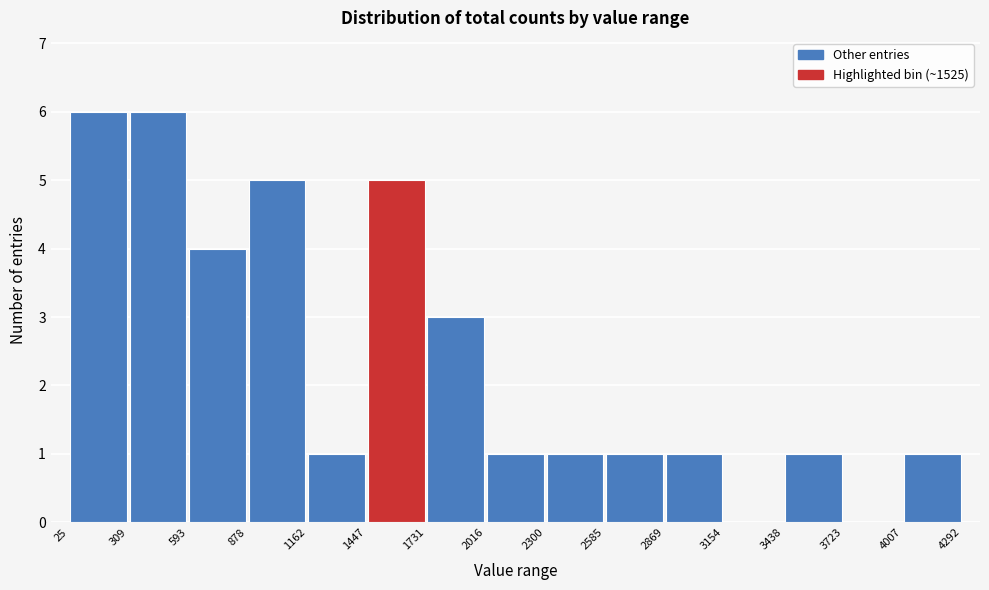

Reading left to right, transcribe this chart: for each bar, give the range it covers on the x-axis and its height. The values are not printed on the chart, so give them approximately, as read against the axis.

25 to 309: 6
309 to 593: 6
593 to 878: 4
878 to 1162: 5
1162 to 1447: 1
1447 to 1731: 5
1731 to 2016: 3
2016 to 2300: 1
2300 to 2585: 1
2585 to 2869: 1
2869 to 3154: 1
3154 to 3438: 0
3438 to 3723: 1
3723 to 4007: 0
4007 to 4292: 1